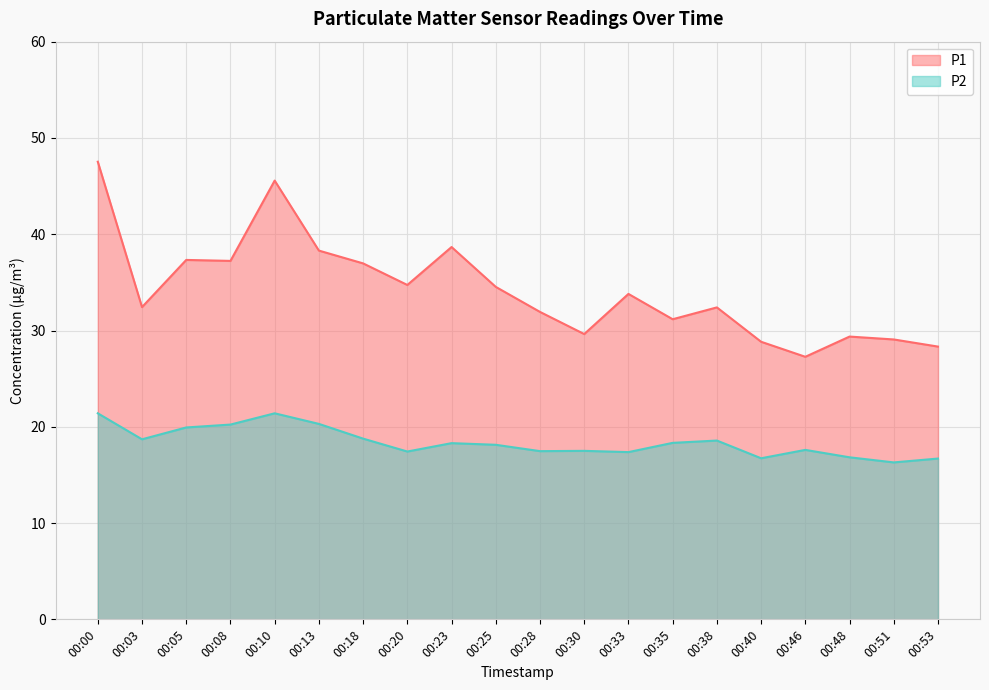

List the labels in order of P2 value, largest first.

00:00, 00:10, 00:13, 00:08, 00:05, 00:18, 00:03, 00:38, 00:35, 00:23, 00:25, 00:46, 00:30, 00:28, 00:20, 00:33, 00:48, 00:40, 00:53, 00:51